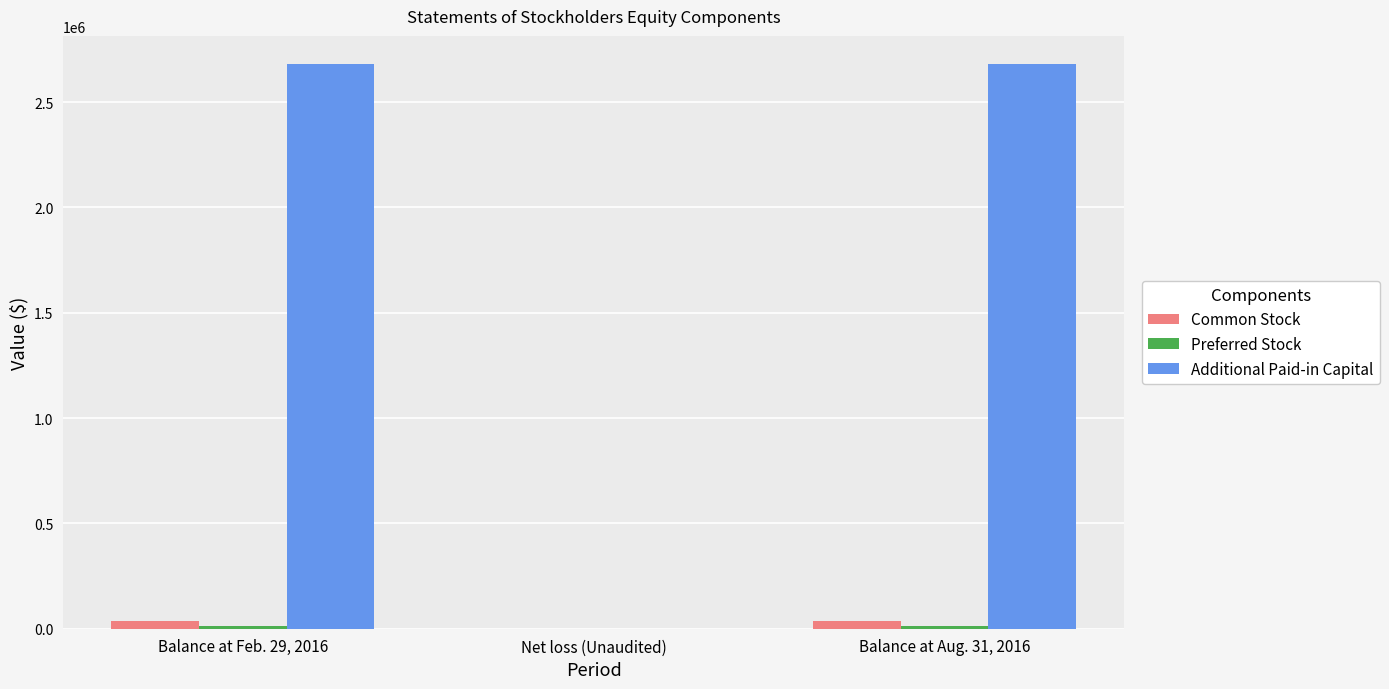

What is the sum of all Common Stock values?

71050